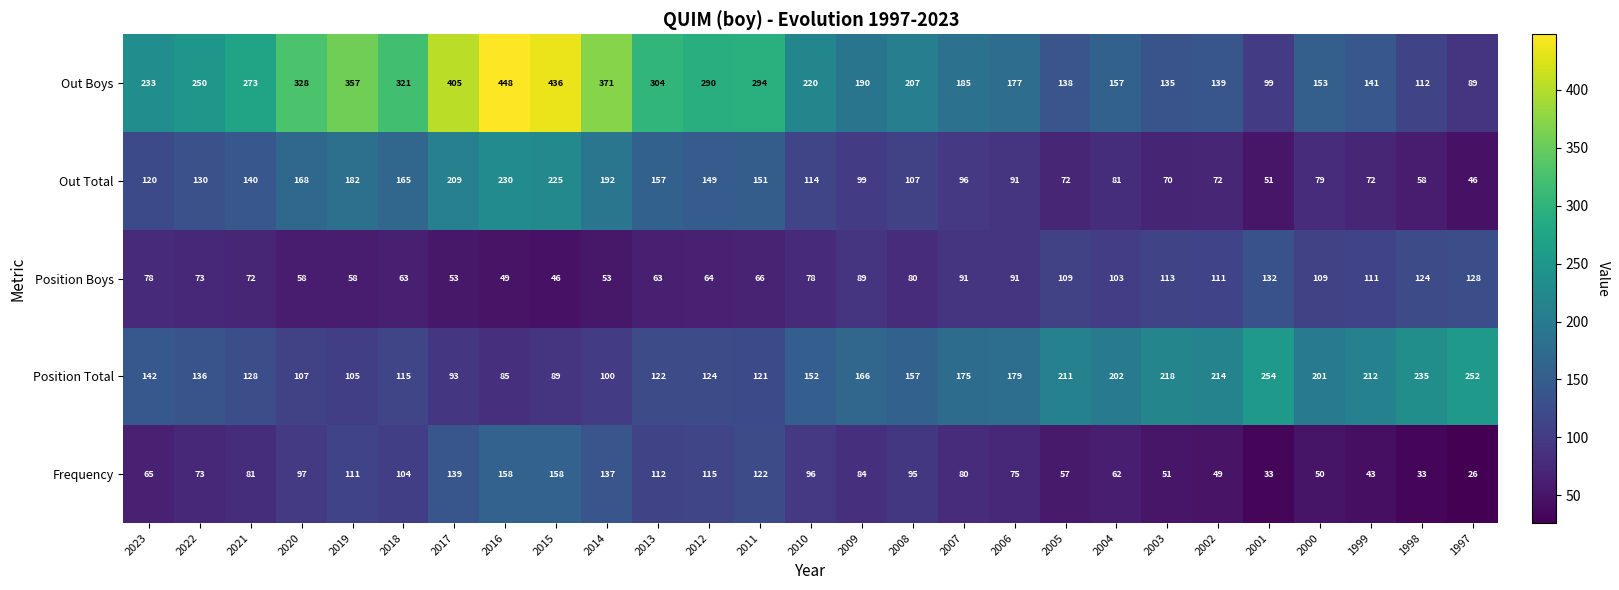

Which category has the lowest value in the Out Total series?

1997